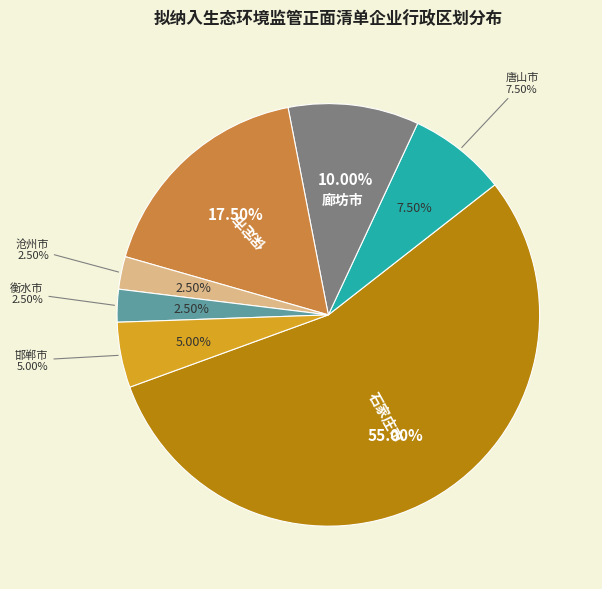

What percentage is the 沧州市 slice, to the nearest percent?

2%